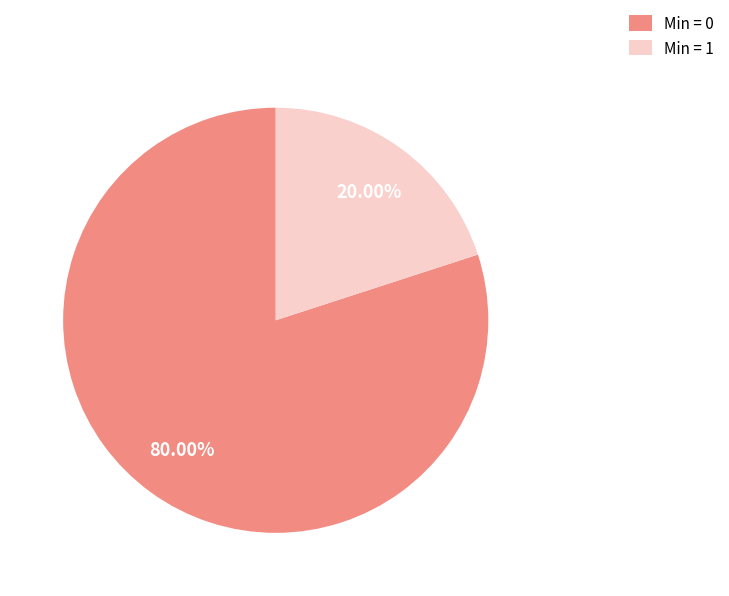

Combined, do Min = 1 and Min = 0 account for over 50%?

Yes